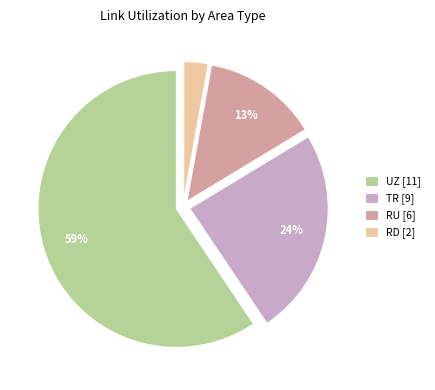

To the nearest percent, what portion does TR [9] represent?

24%